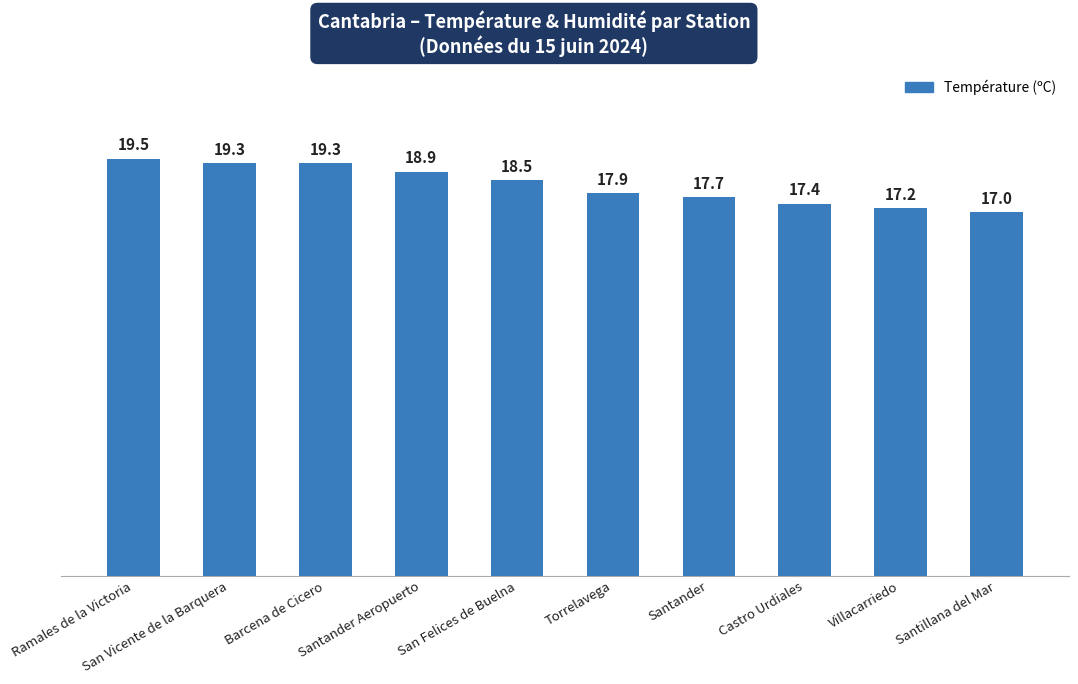

Read the value at Villacarriedo.

17.2